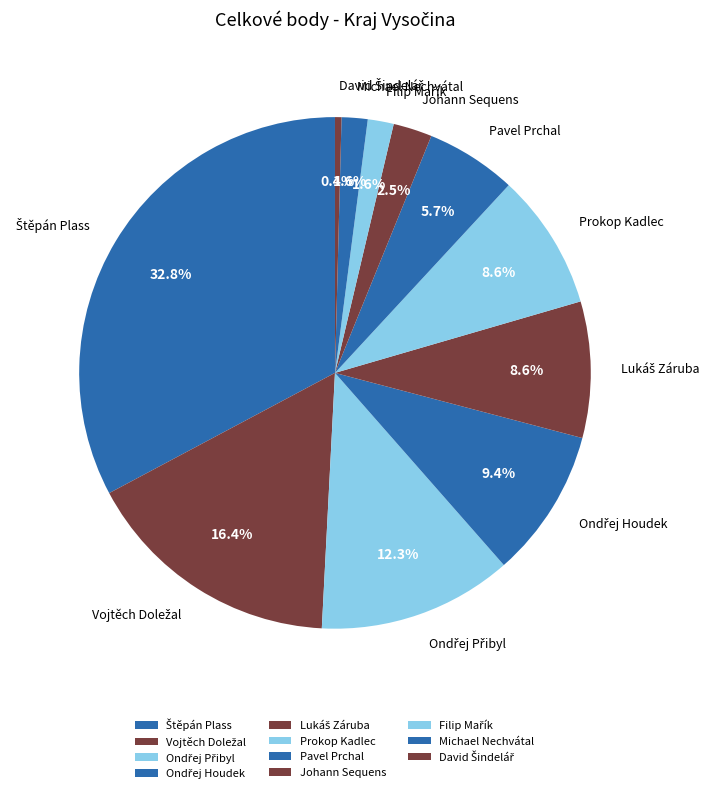

Is there a majority slice in this chart?

No